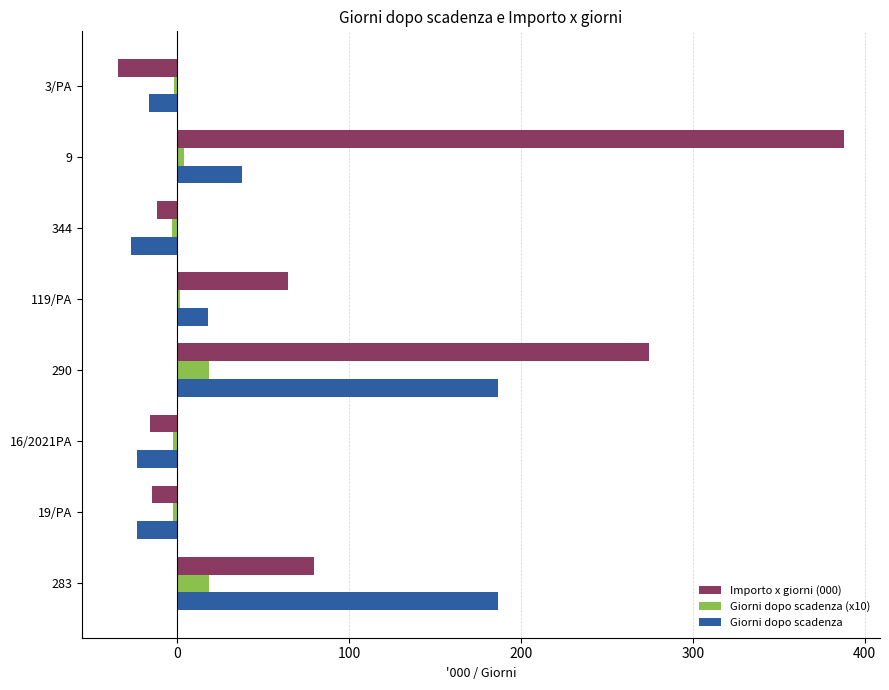

How many categories are shown in the chart?

8